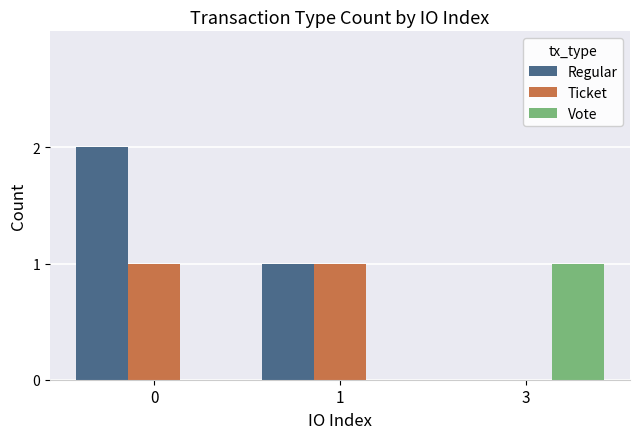

Which series has the largest total across all categories?

Regular